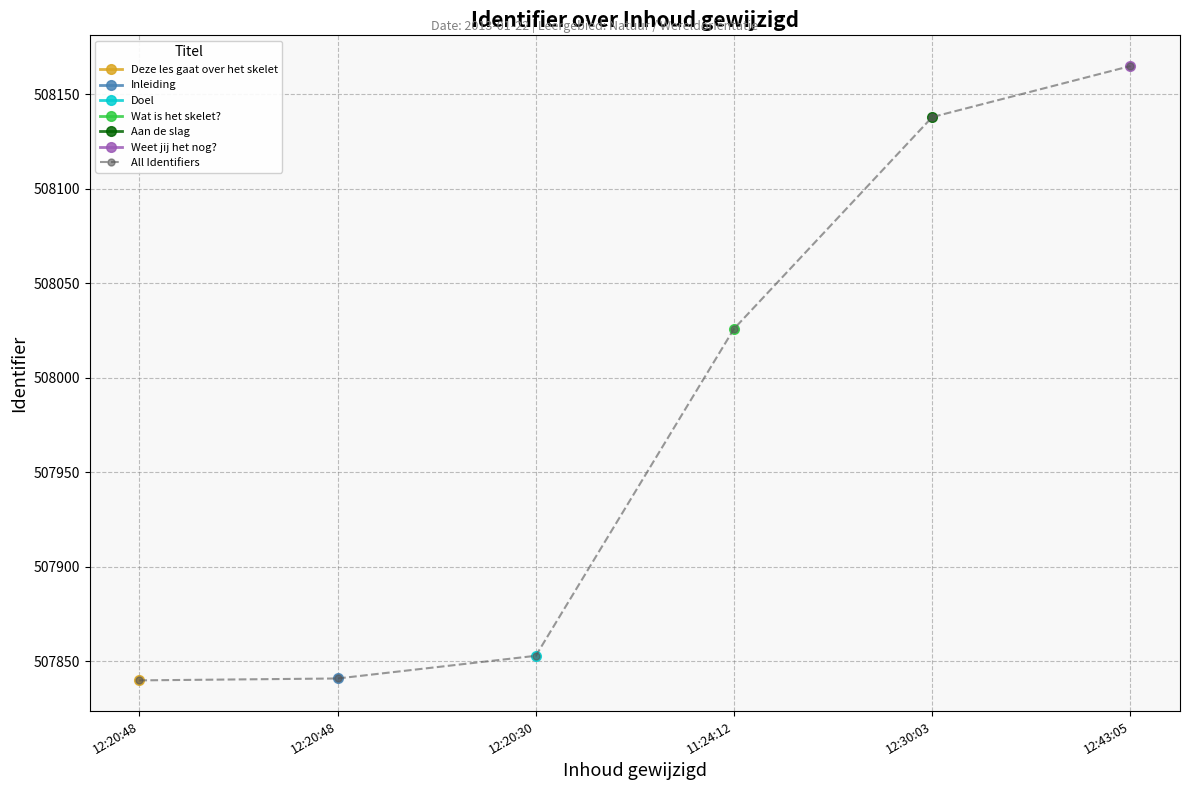

True or false: the data has more than 1 interior local peaks.

False